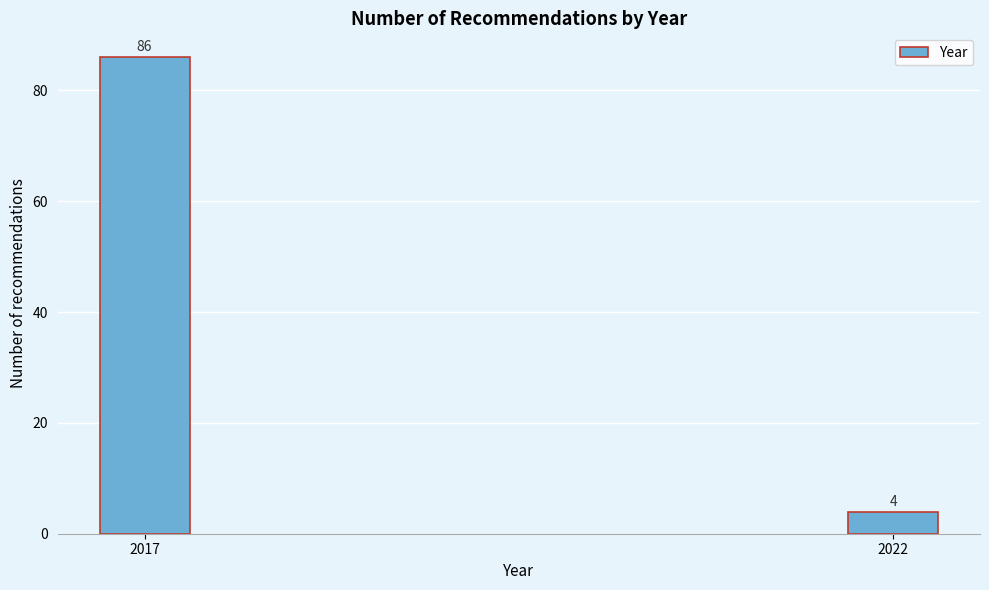

Reading right to left, list all the values displayed in this chart.

4	86